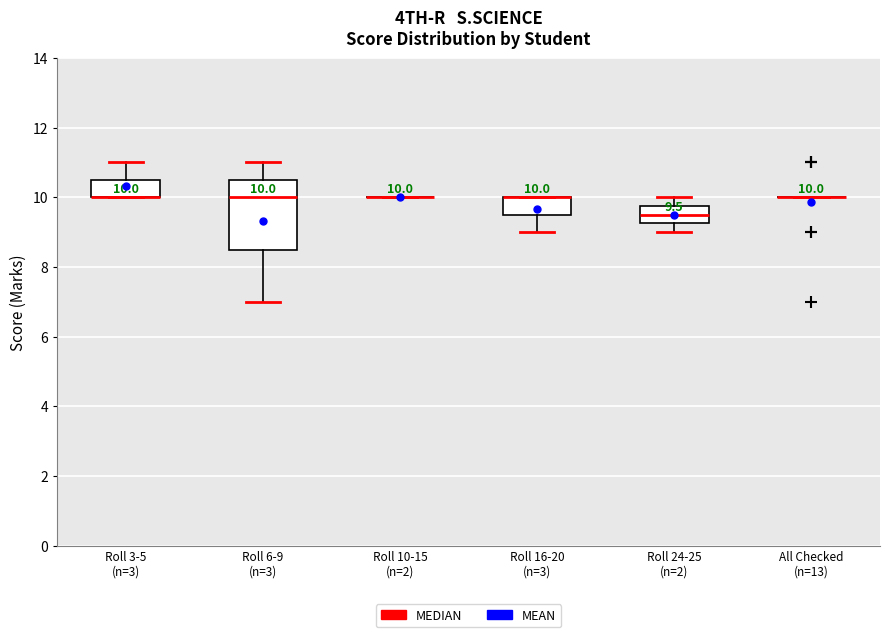

Which box is the tallest, from its lower edge to its upper edge?

Roll 6-9 (n=3)